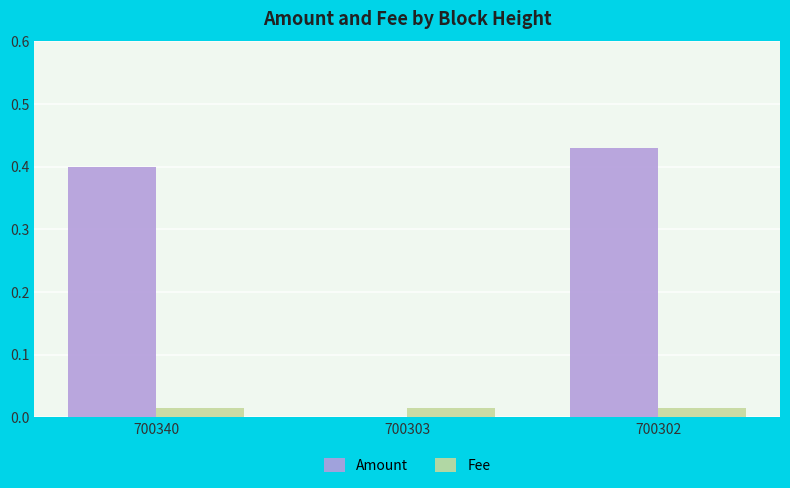

Which category has the highest value across all series?

700302